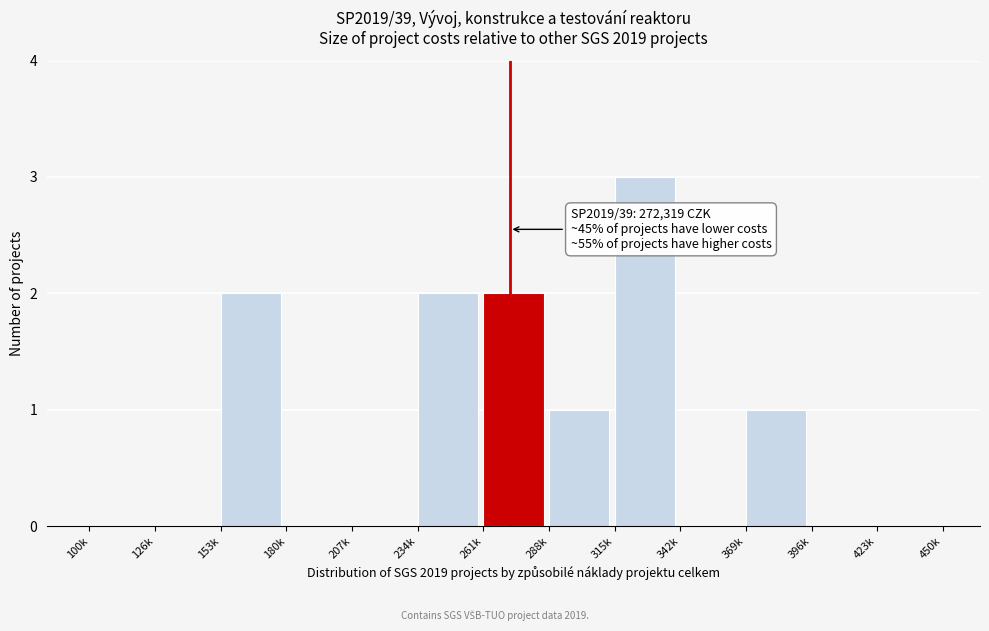

Reading left to right, transcribe all the data shown in this chart.

100k=0	126k=0	153k=2	180k=0	207k=0	234k=2	261k=2	288k=1	315k=3	342k=0	369k=1	396k=0	423k=0